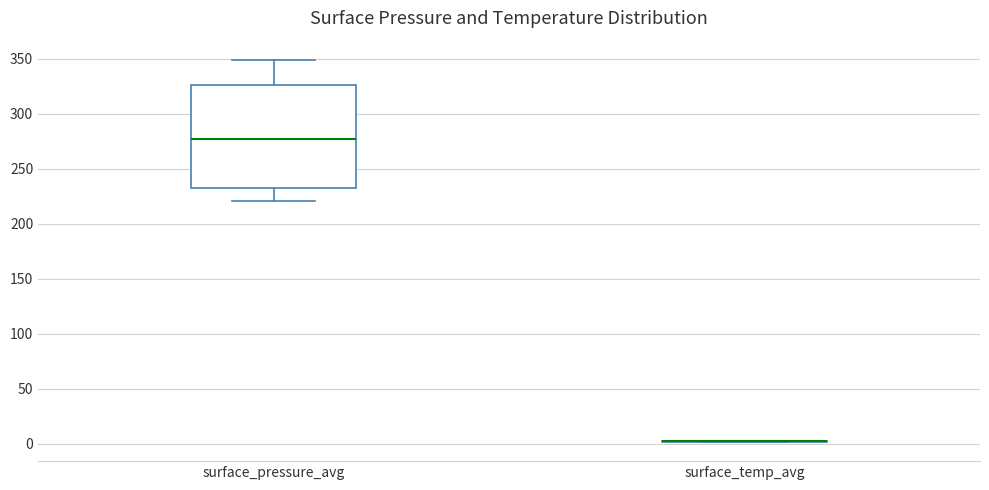

Reading left to right, transcribe this box plot: for each box, give where its median line is, the range the box spans, and where its two whiskers end, as read against the y-axis. The values are not printed on the chart, so give them approximately, as read against the axis.

surface_pressure_avg: median 275, box 230 to 325, whiskers 220 to 350
surface_temp_avg: box collapsed to a line at 0, whiskers 0 to 5